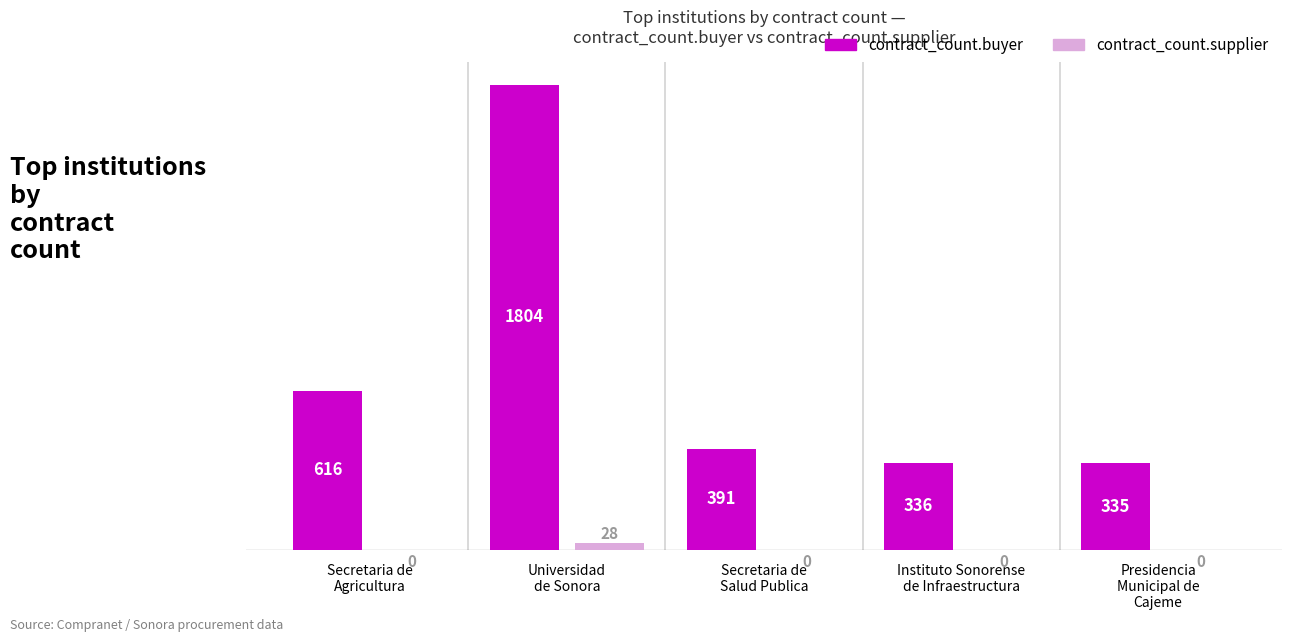

True or false: contract_count.buyer has a value of 391 at Secretaria de
Salud Publica.

True